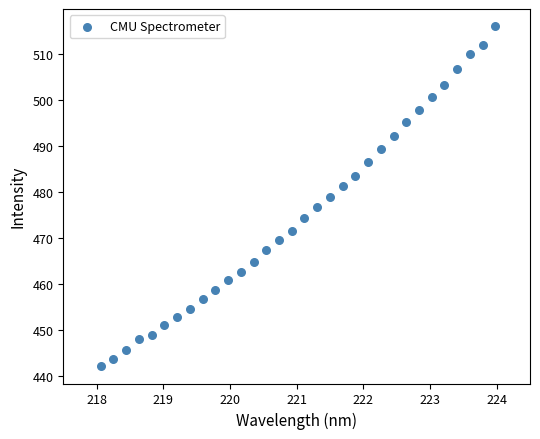

What is the range of X values (max minus min)?

5.9